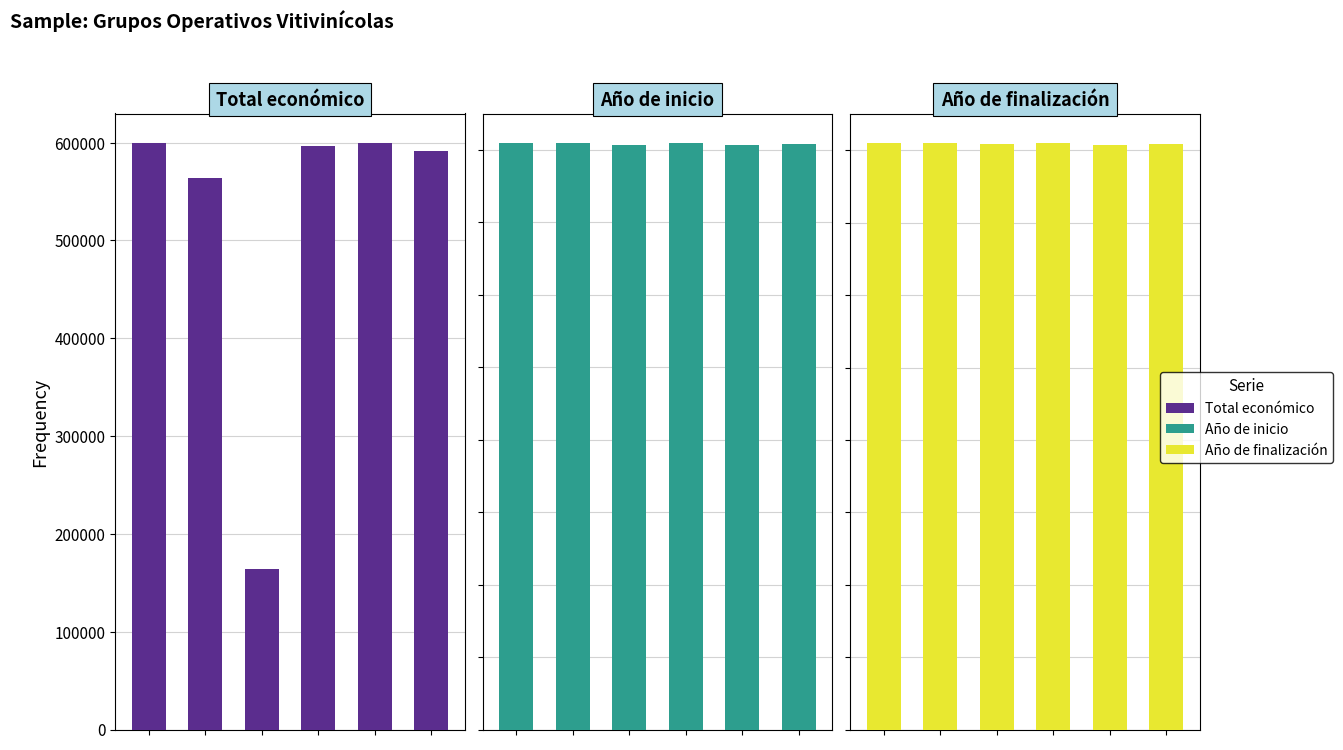

Reading left to right, transcribe all the data shown in this chart.

Total económico: 599444	563721	164600	596384	599806	591878
Año de inicio: 2023	2022	2018	2024	2018	2019
Año de finalización: 2025	2025	2021	2026	2020	2021